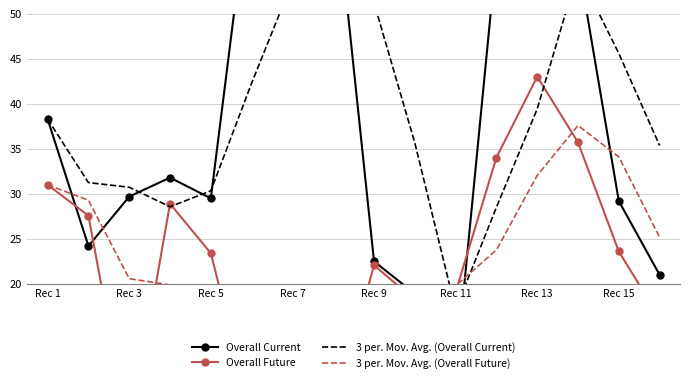

Reading left to right, extract all data points from this chart.

Overall Current: 38.3	24.2	29.7	31.8	29.5	65.6	65.6	65.6	22.5	18.9	10.0	56.6	51.7	55.9	29.2	21.0
Overall Future: 31.0	27.6	3.1	28.9	23.4	5.5	5.5	5.5	22.1	18.2	19.1	34.0	43.0	35.7	23.6	16.2
3 per. Mov. Avg. (Overall Current): 38.3	31.2	30.7	28.6	30.3	42.3	53.6	65.6	51.2	35.7	17.1	28.5	39.4	54.7	45.6	35.4
3 per. Mov. Avg. (Overall Future): 31.0	29.3	20.6	19.9	18.5	19.3	11.5	5.5	11.1	15.3	19.8	23.8	32.0	37.6	34.1	25.2